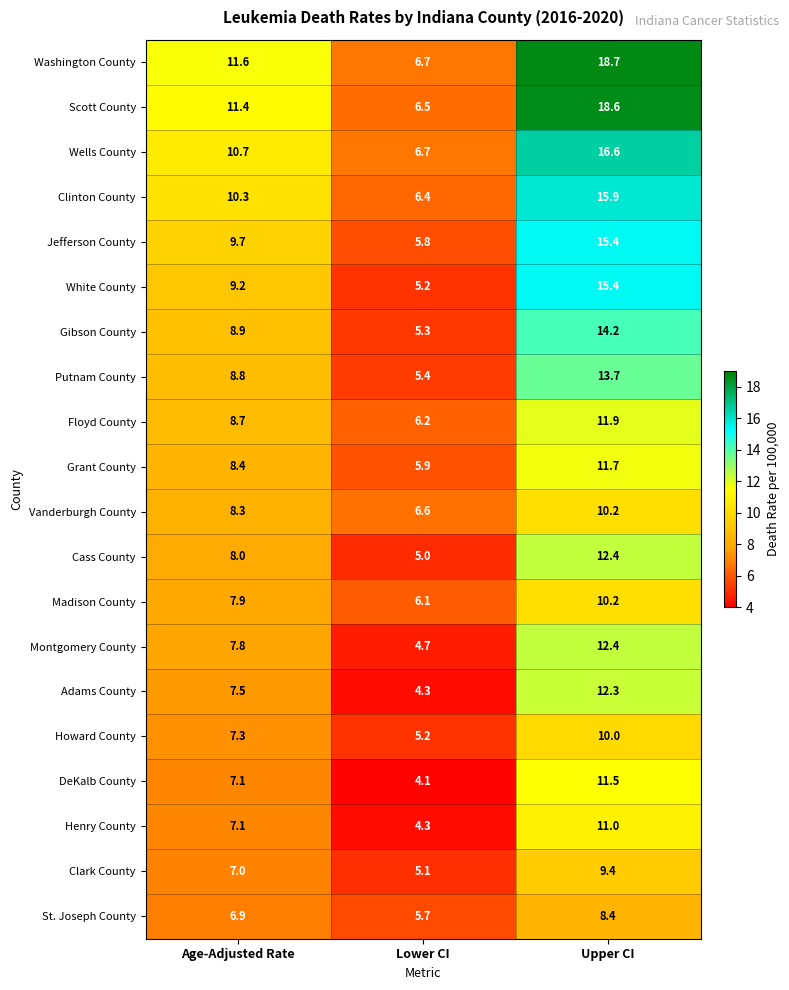

How many series are shown in this chart?

20